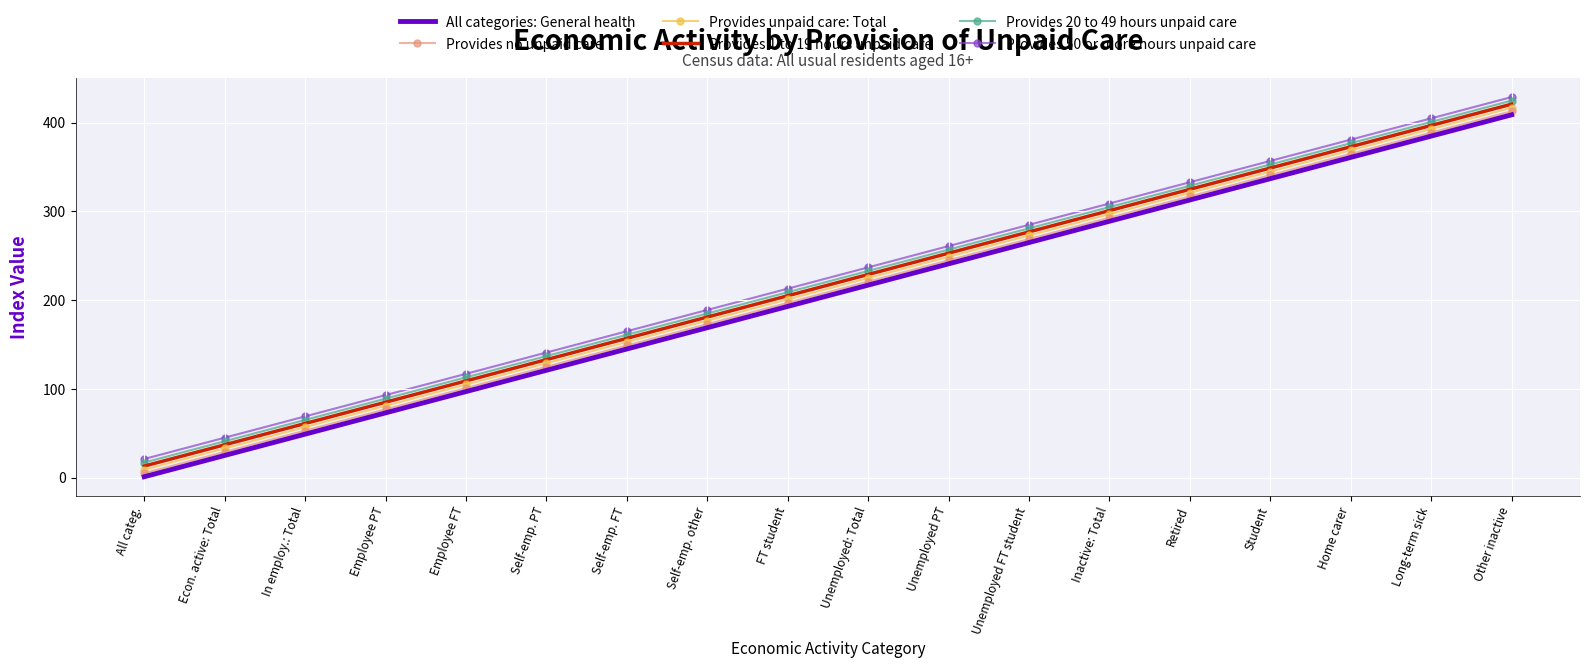

Which category has the lowest value across all series?

All categ.